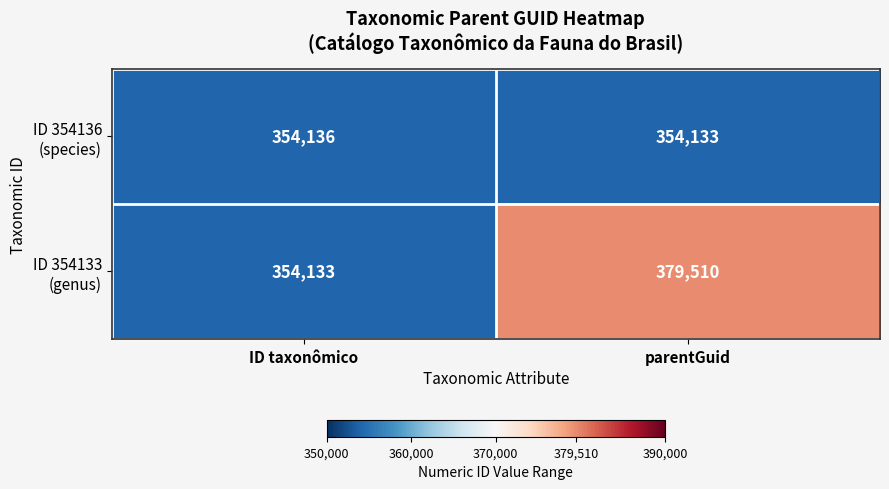

What is the minimum value shown in the chart?

354133